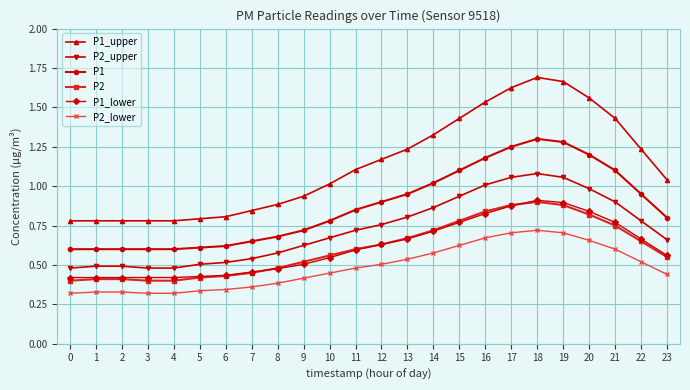

The P1_upper series shows 0.6 at 19. True or false?

False